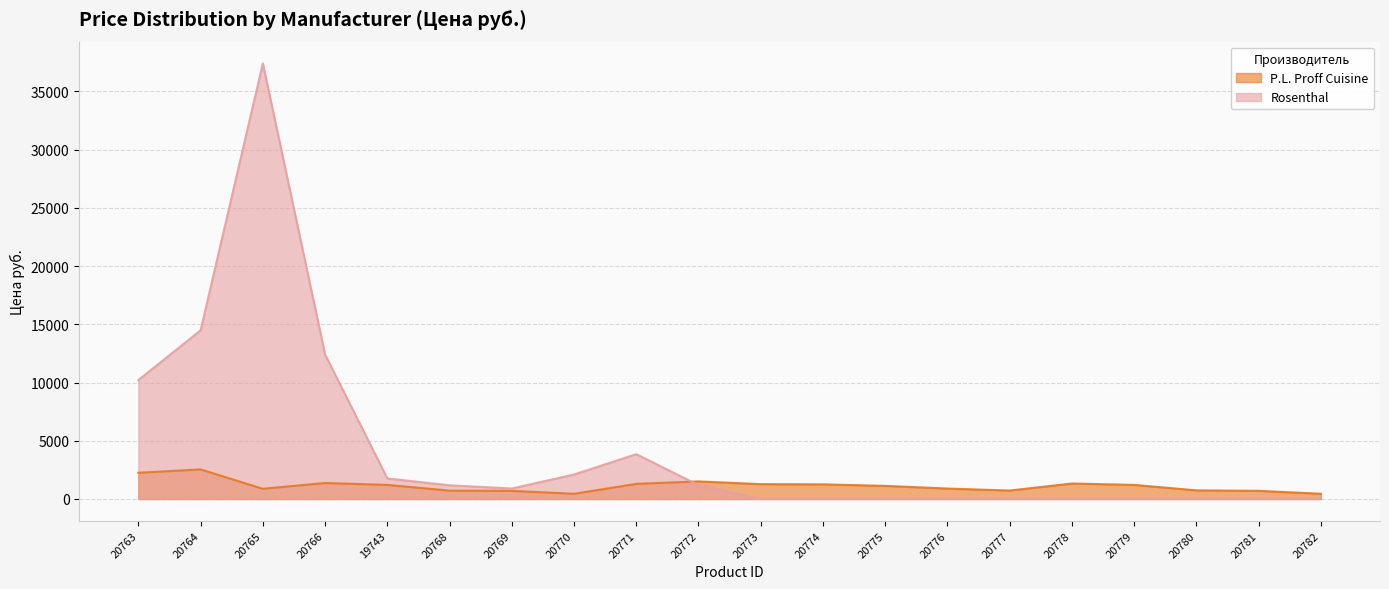

True or false: Rosenthal and P.L. Proff Cuisine intersect in this chart.

True